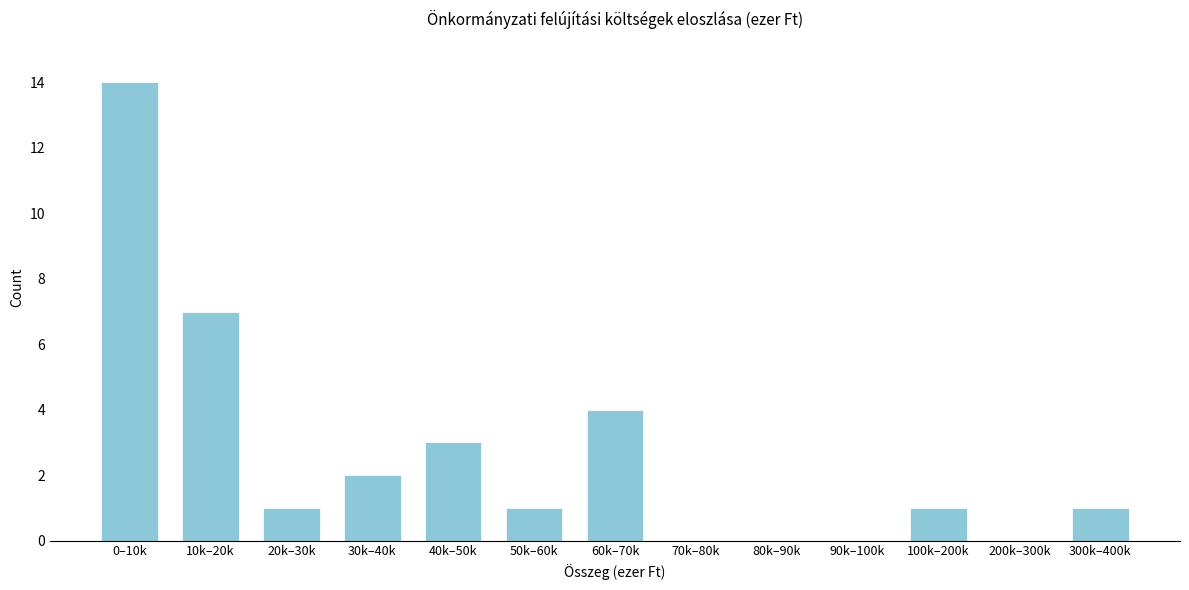

Reading left to right, what are all the values shown in this chart?

0–10k=14	10k–20k=7	20k–30k=1	30k–40k=2	40k–50k=3	50k–60k=1	60k–70k=4	70k–80k=0	80k–90k=0	90k–100k=0	100k–200k=1	200k–300k=0	300k–400k=1